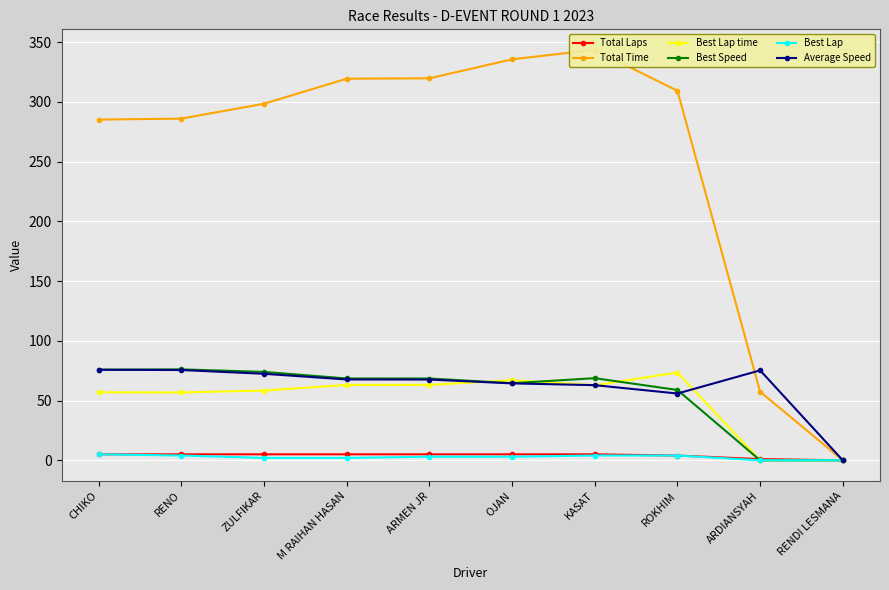

What are all the series names shown in the legend?

Total Laps, Total Time, Best Lap time, Best Speed, Best Lap, Average Speed